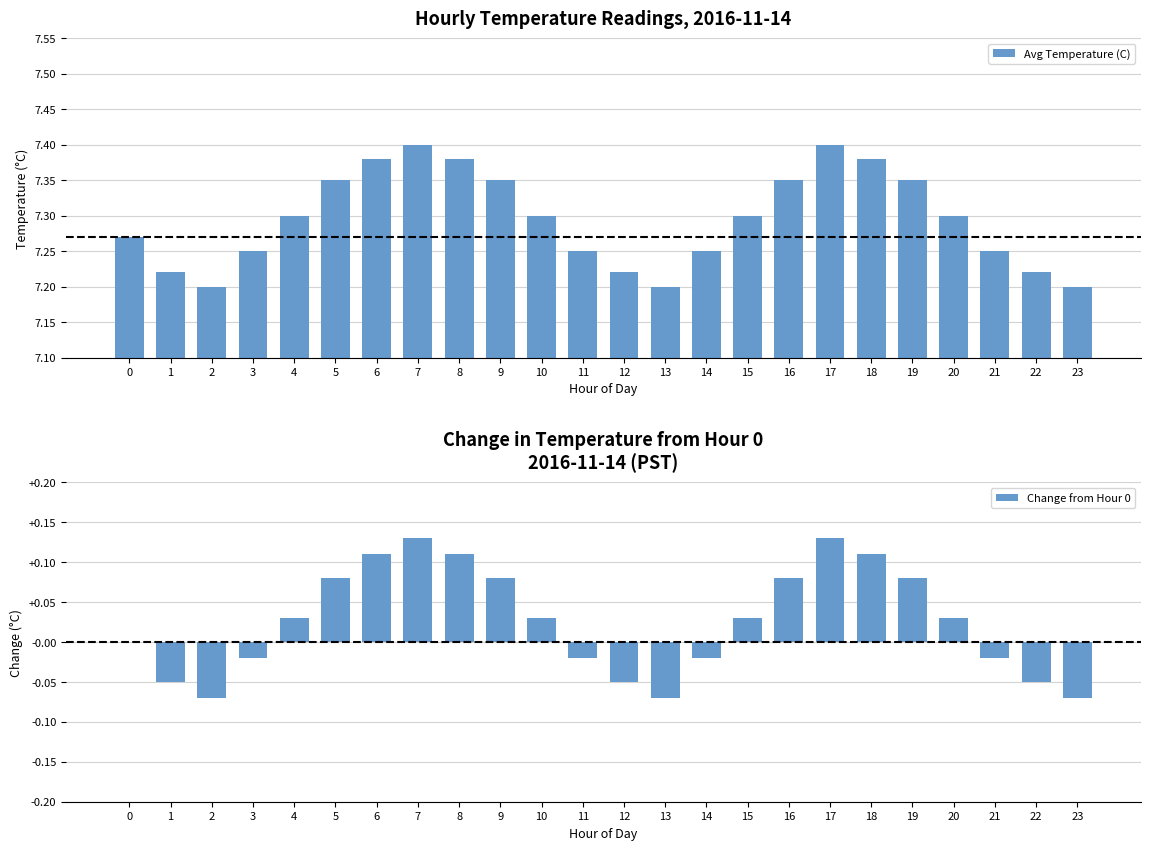

What is the maximum value shown in the chart?

7.4